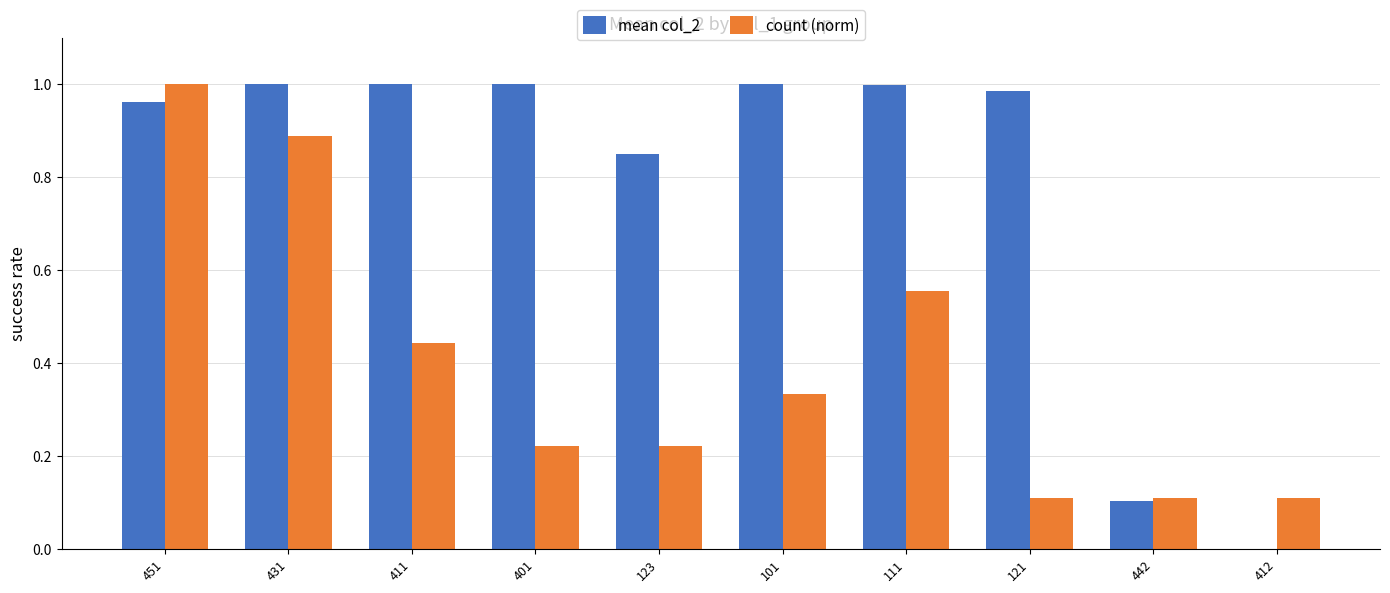

What is the sum of all count (norm) values?

4.0